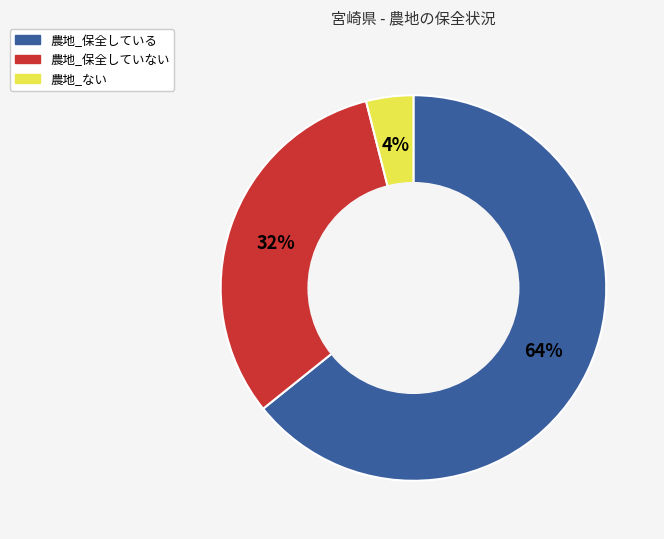

Which category has the biggest portion of the pie?

農地_保全している